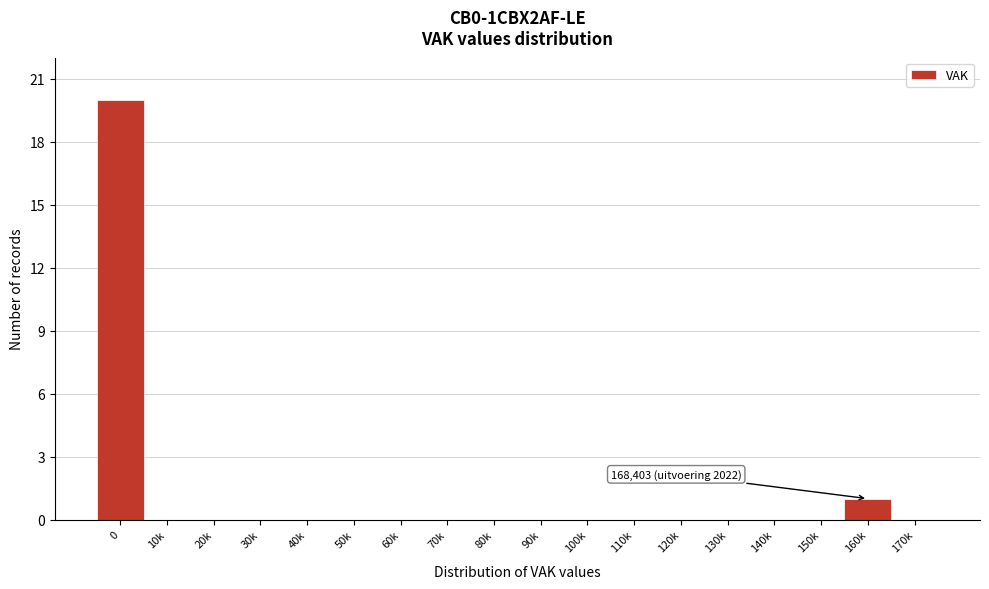

Reading left to right, list all the values displayed in this chart.

0=20	10k=0	20k=0	30k=0	40k=0	50k=0	60k=0	70k=0	80k=0	90k=0	100k=0	110k=0	120k=0	130k=0	140k=0	150k=0	160k=1	170k=0